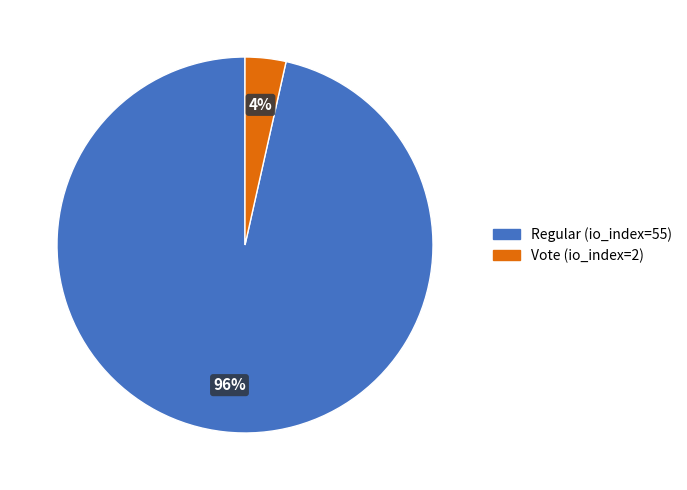

The Vote (io_index=2) slice represents 4% of the pie. True or false?

True